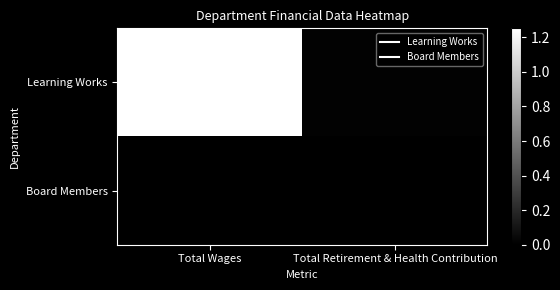

Which series changed the most between Total Wages and Total Retirement & Health Contribution?

Learning Works